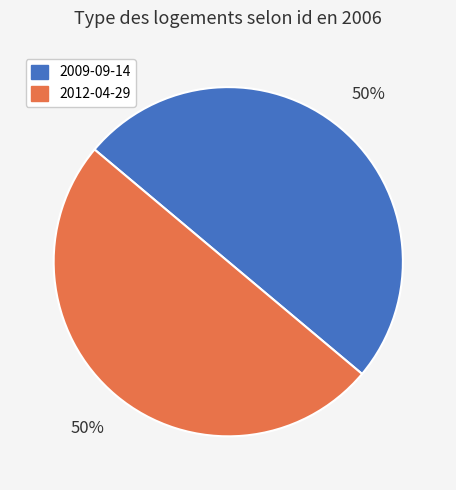

True or false: 2009-09-14 accounts for 39% of the total.

False